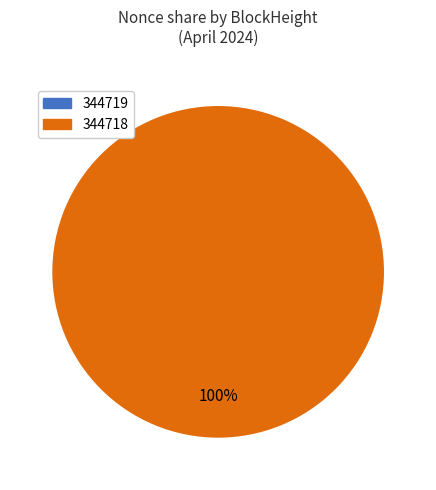

Which has a higher value, 344719 or 344718?

344718